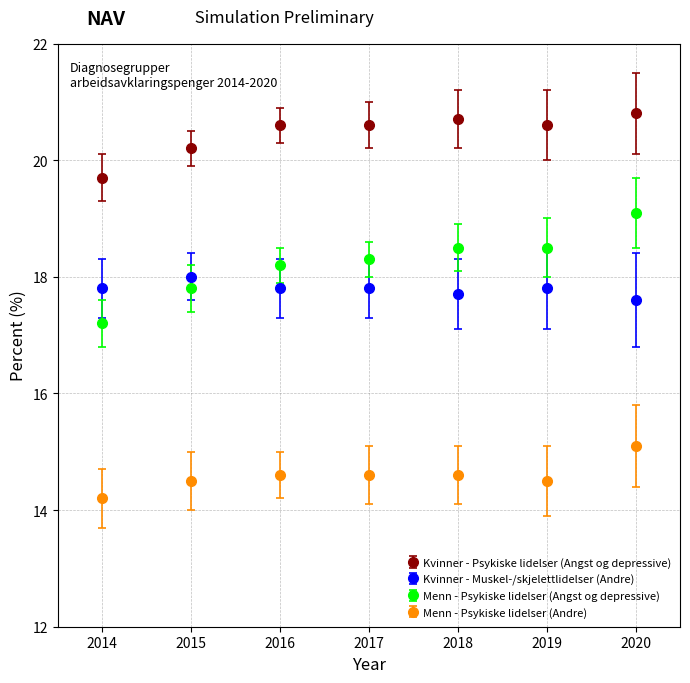

Between 2014 and 2020, which series saw the biggest shift?

Menn - Psykiske lidelser (Angst og depressive)